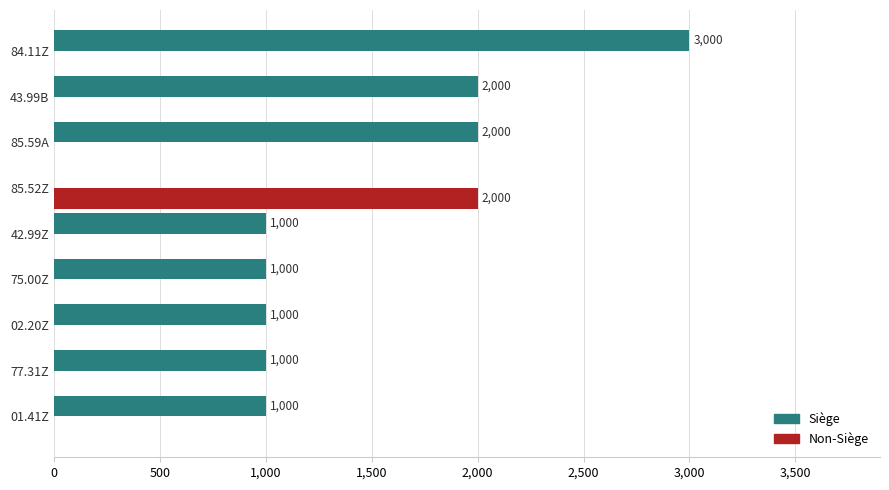

The Siège series shows 526 at 01.41Z. True or false?

False